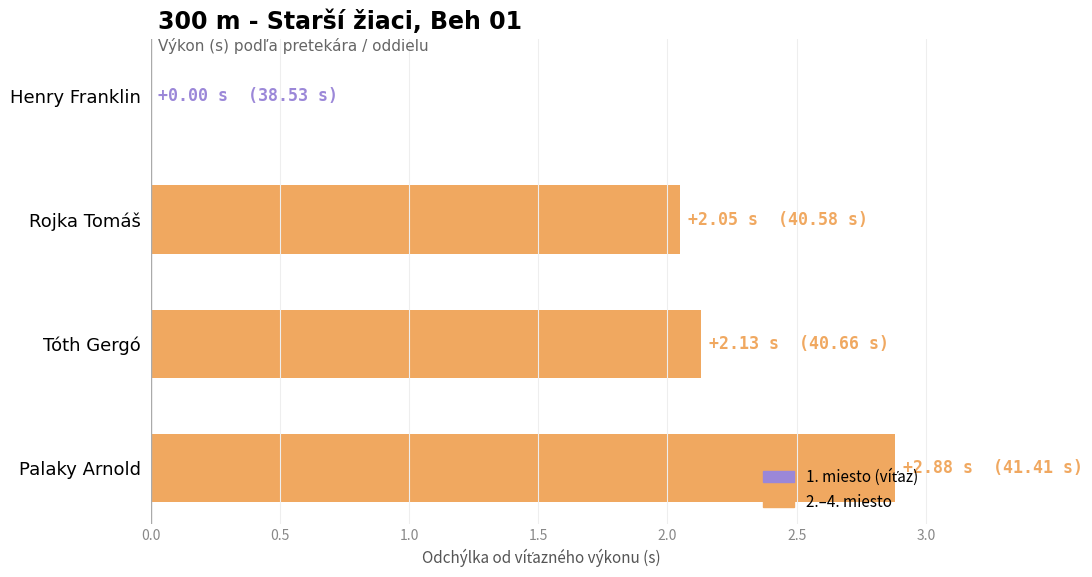

What is the sum of all values?

7.1